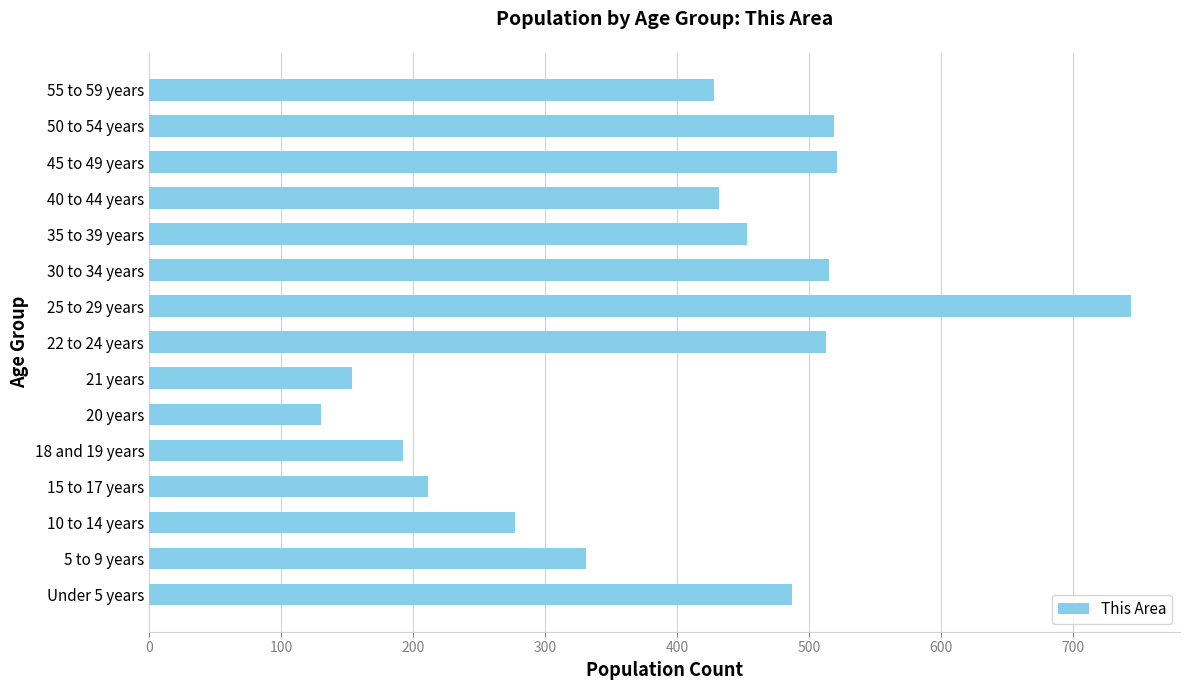

What value does the data have at 40 to 44 years, to the nearest 10?

430